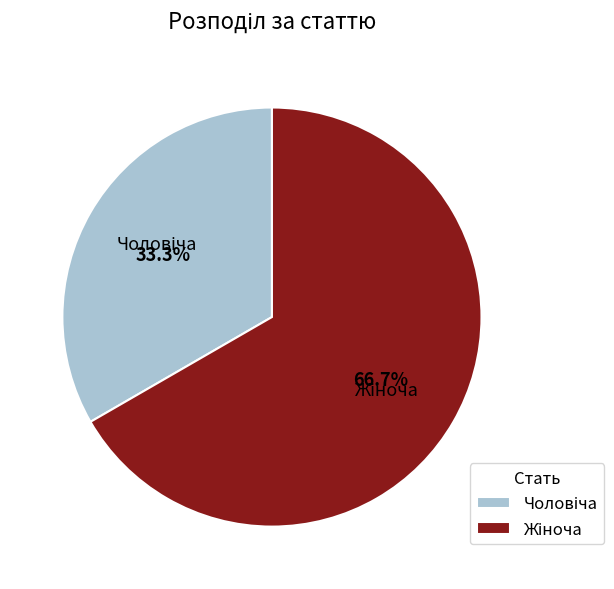

Does any single category account for the majority?

Yes